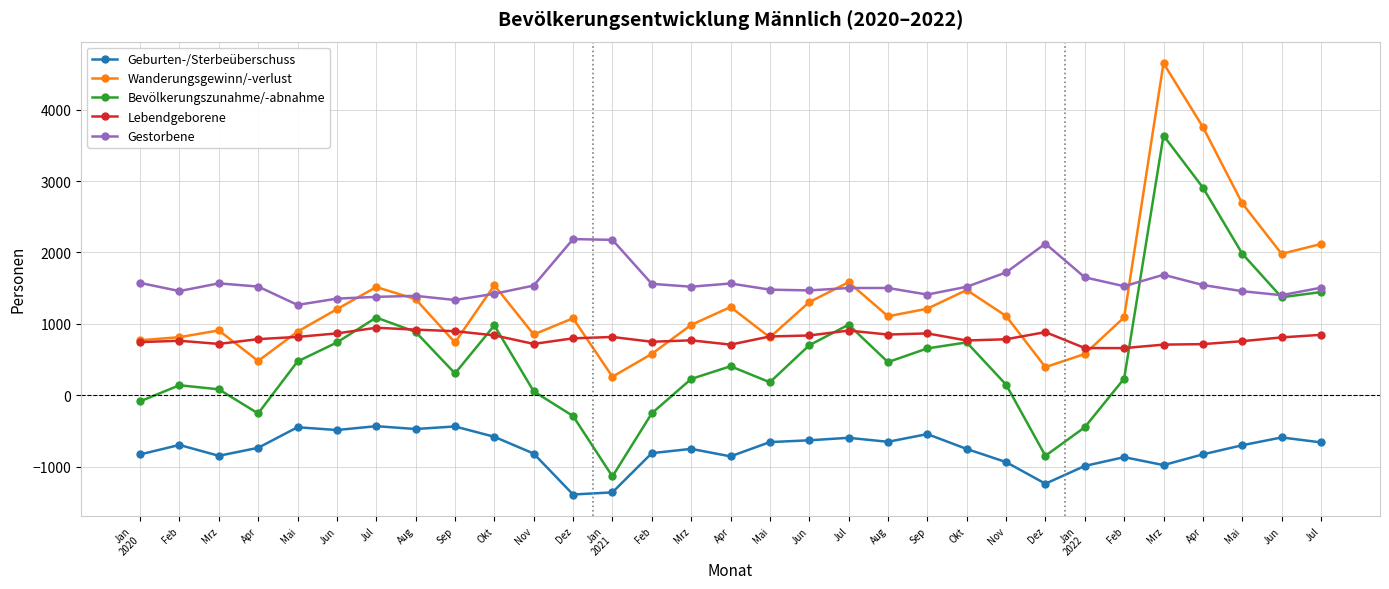

What is the total value across all series at Jul?

4493